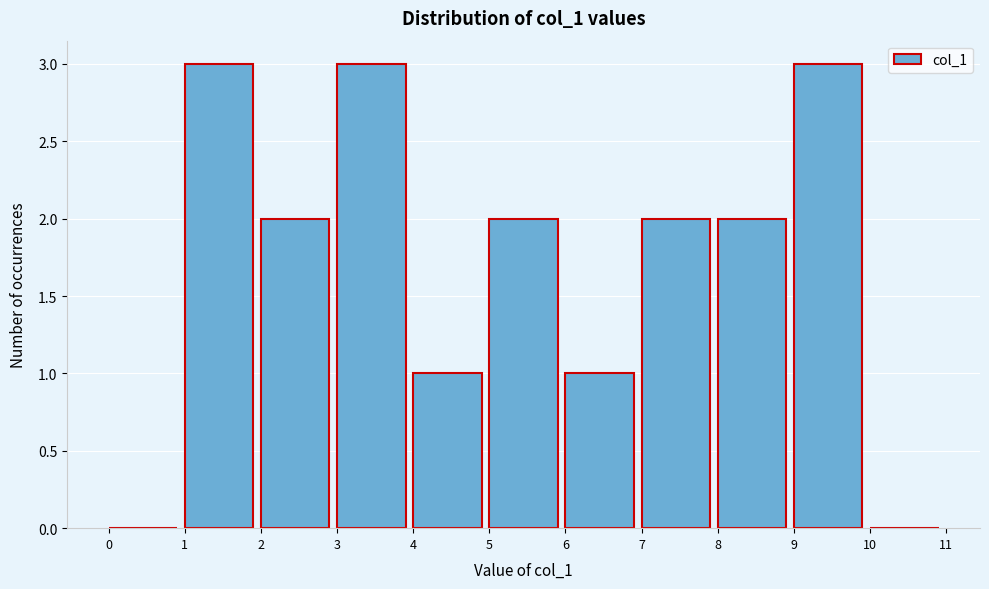

Reading left to right, transcribe this chart: for each bar, give the range it covers on the x-axis and its height. The values are not printed on the chart, so give them approximately, as read against the axis.

0 to 1: 0
1 to 2: 3
2 to 3: 2
3 to 4: 3
4 to 5: 1
5 to 6: 2
6 to 7: 1
7 to 8: 2
8 to 9: 2
9 to 10: 3
10 to 11: 0